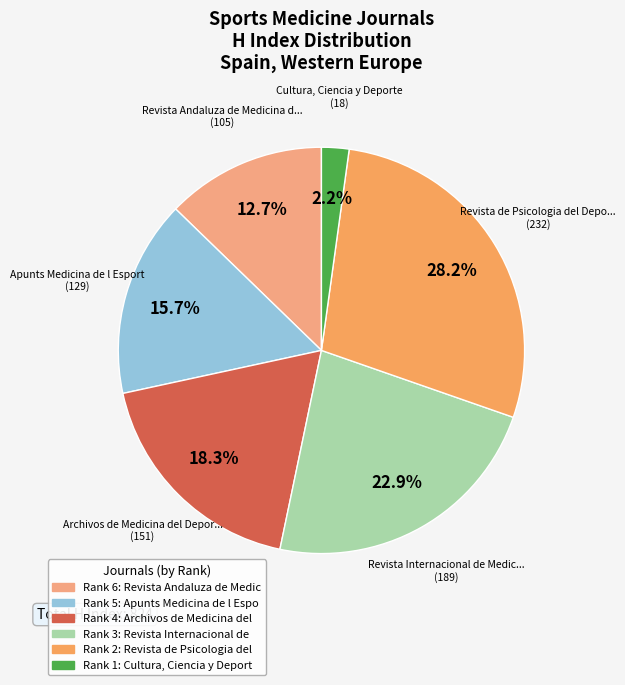

How many slices are in this pie chart?

6